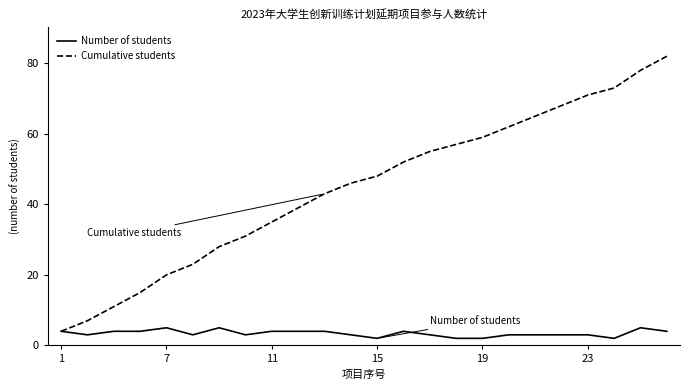

Which series has the largest range (max minus min)?

Cumulative students